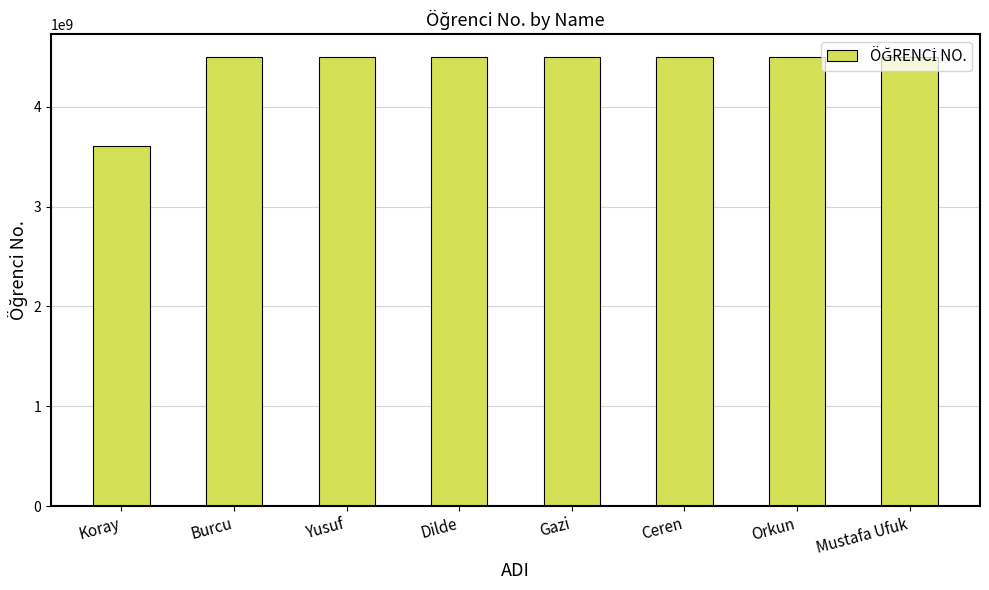

What is the label of the 2nd bar from the right?

Orkun